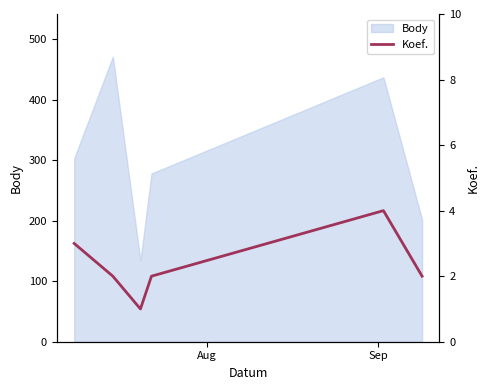

What is the minimum value for Body?

134